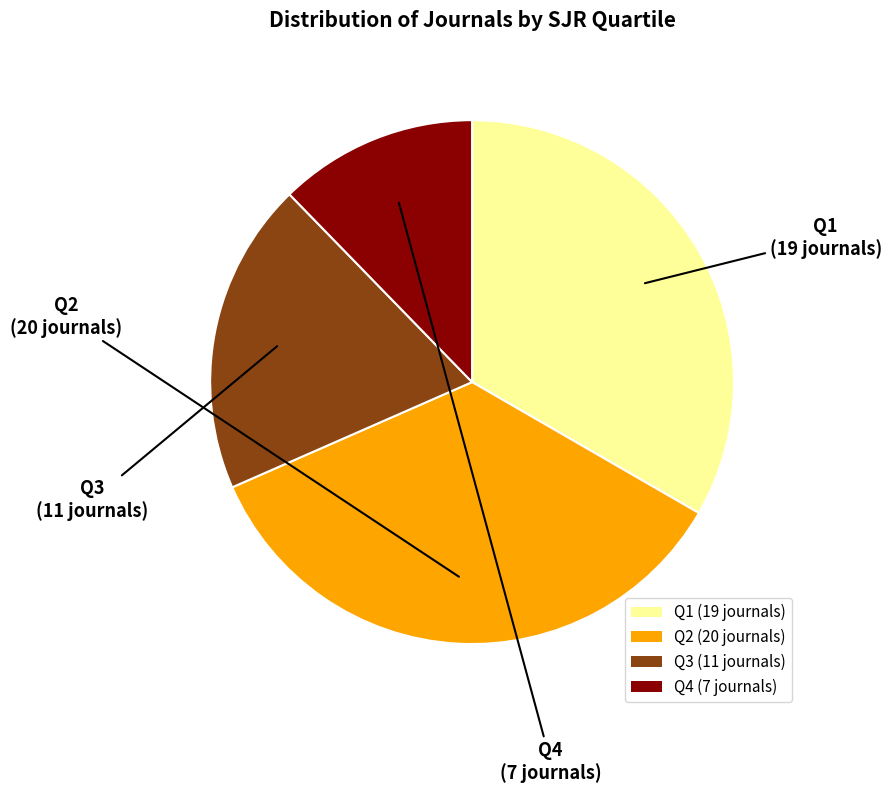

Combined, do Q2 and Q4 account for over 50%?

No